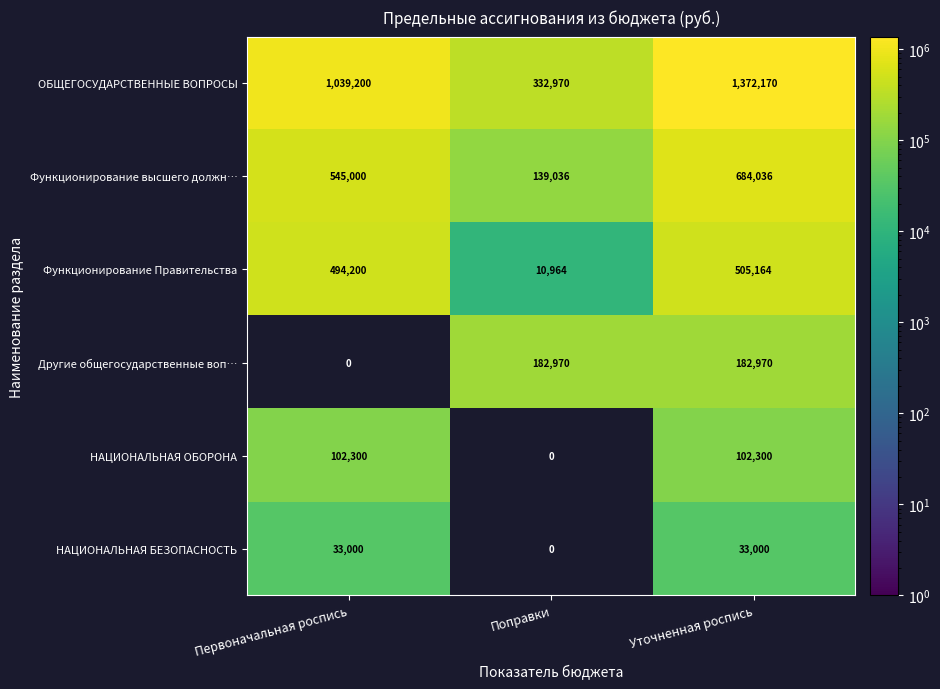

Which category has the lowest value in the Функционирование высшего должн… series?

Поправки